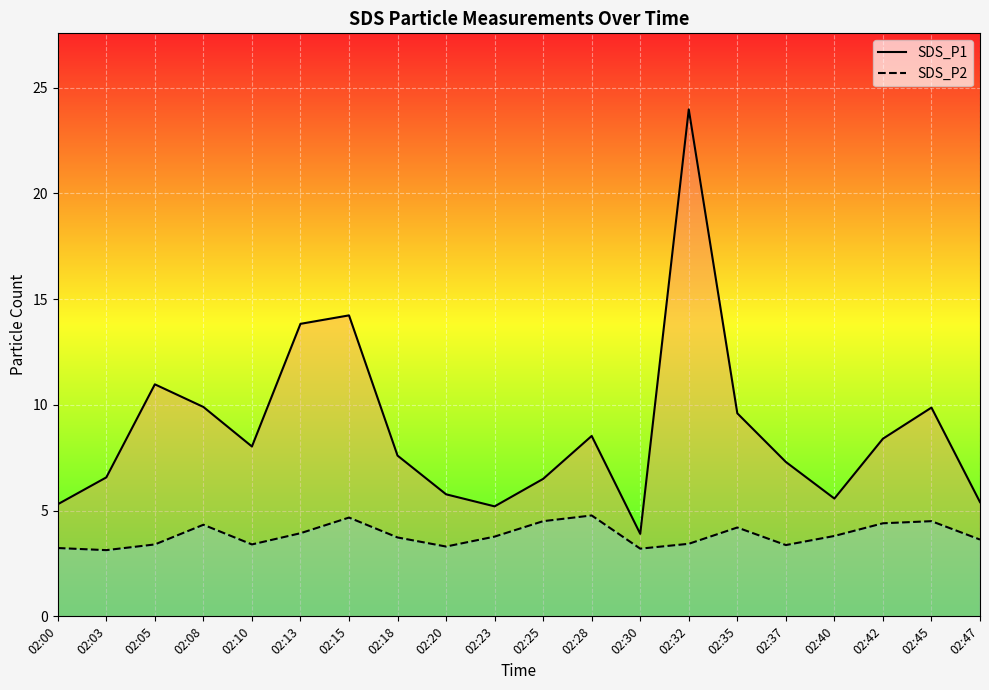

The value of SDS_P1 at 02:05 is 11.0. True or false?

True